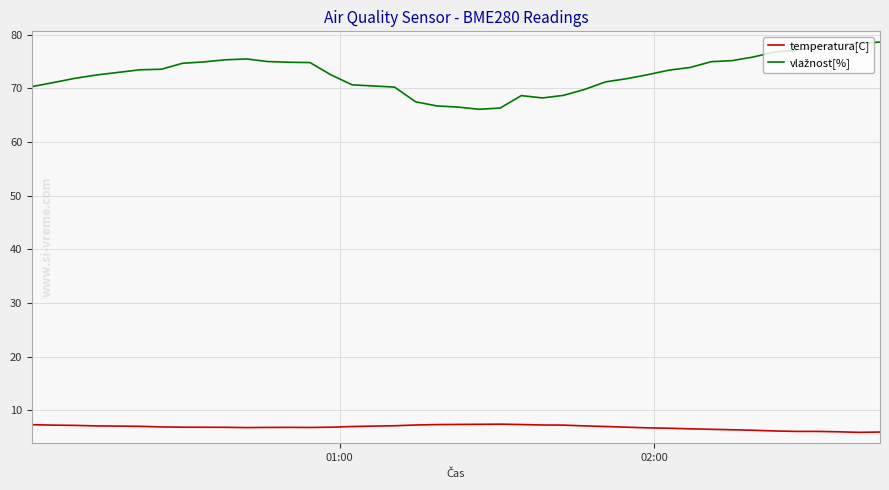

What is the minimum value shown in the chart?

5.9